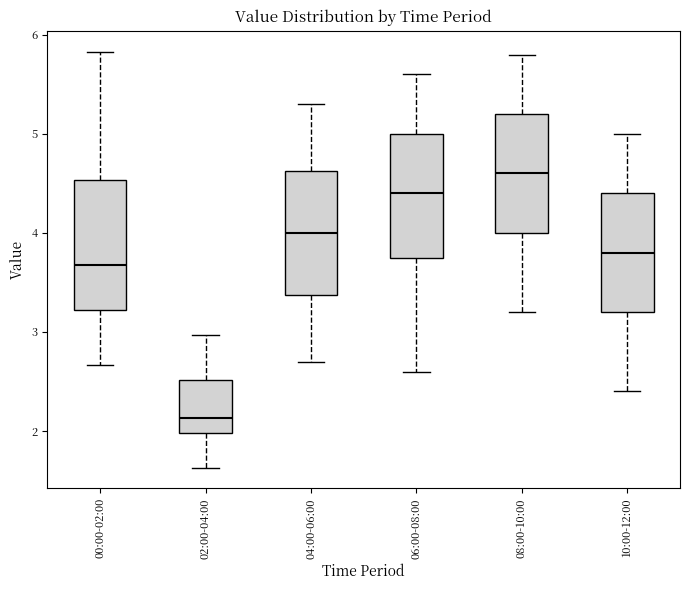

Which box has the lowest median line?

02:00-04:00